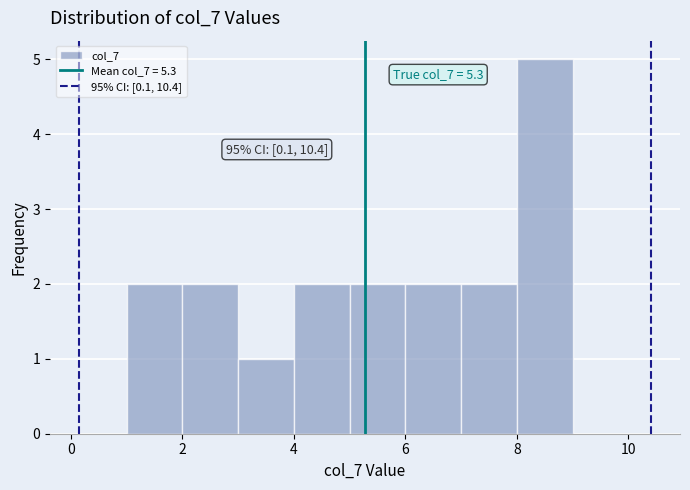

Over which range of the x-axis is the bar tallest?

8 to 9